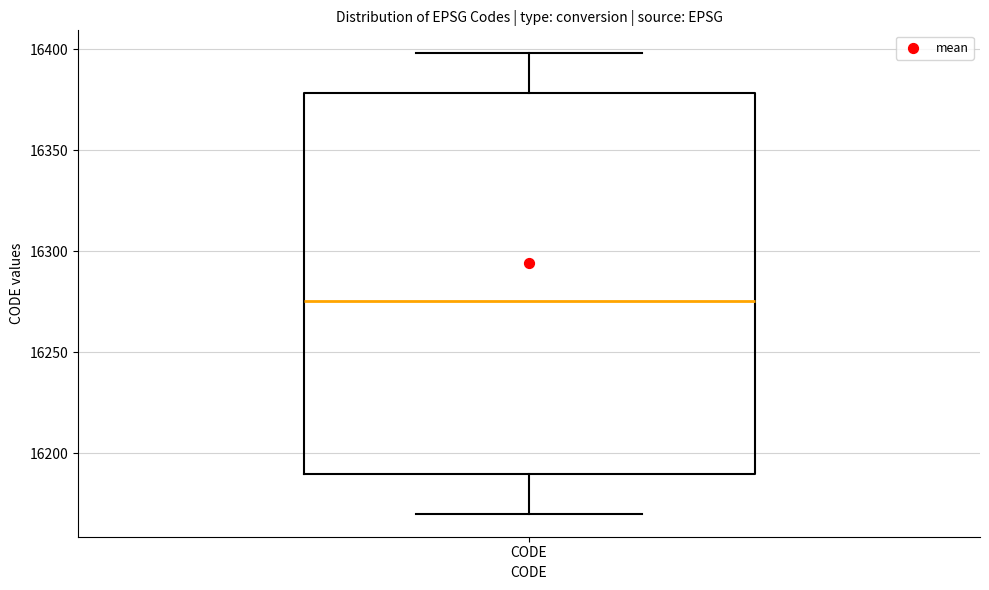

Read this box plot against the y-axis: the position of the median line, the range covered by the box, and the ends of both whiskers. The values are not printed on the chart, so give them approximately, as read against the axis.

median 16275, box 16190 to 16380, whiskers 16170 to 16400